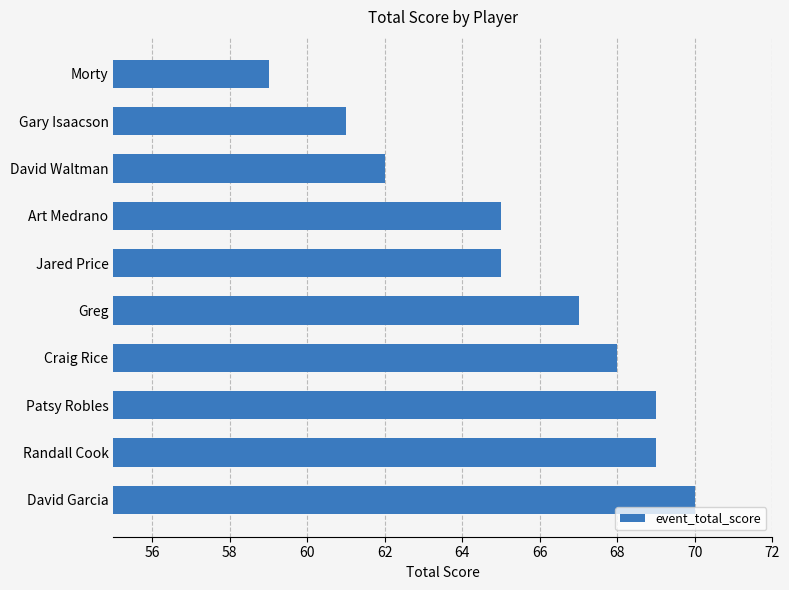

Count the number of data series in this chart.

1